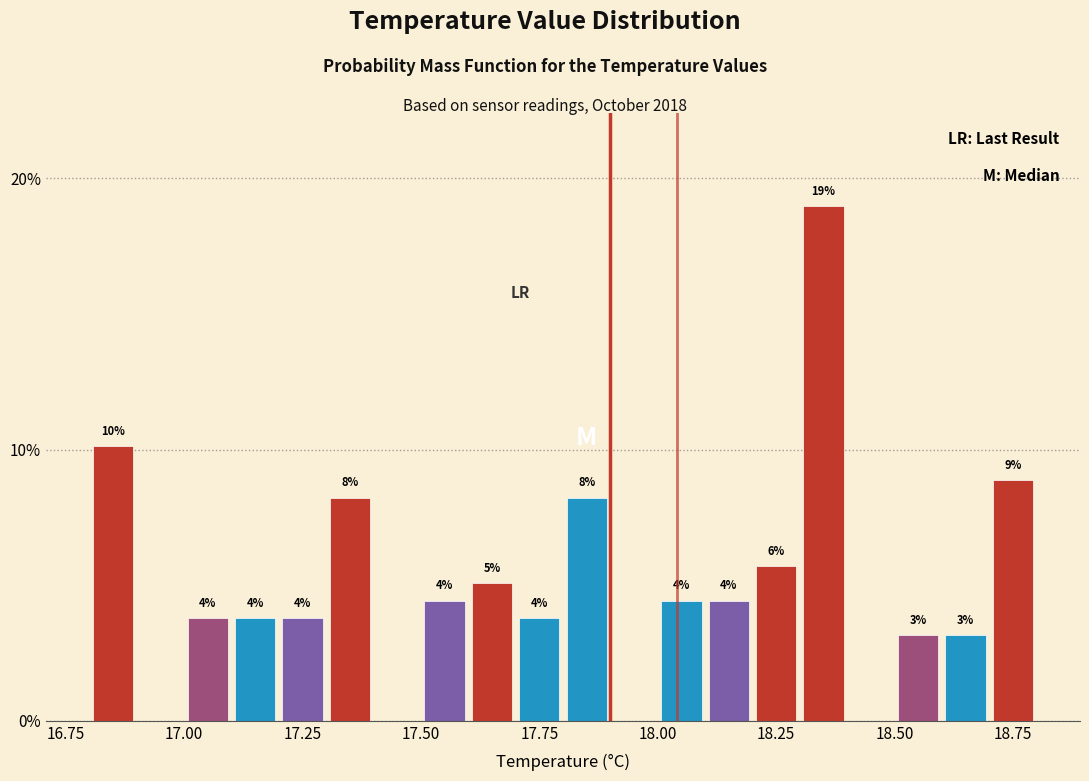

Around what value on the x-axis is the tallest bar? Give the approximate position of its centre, as read against the axis.

18.35